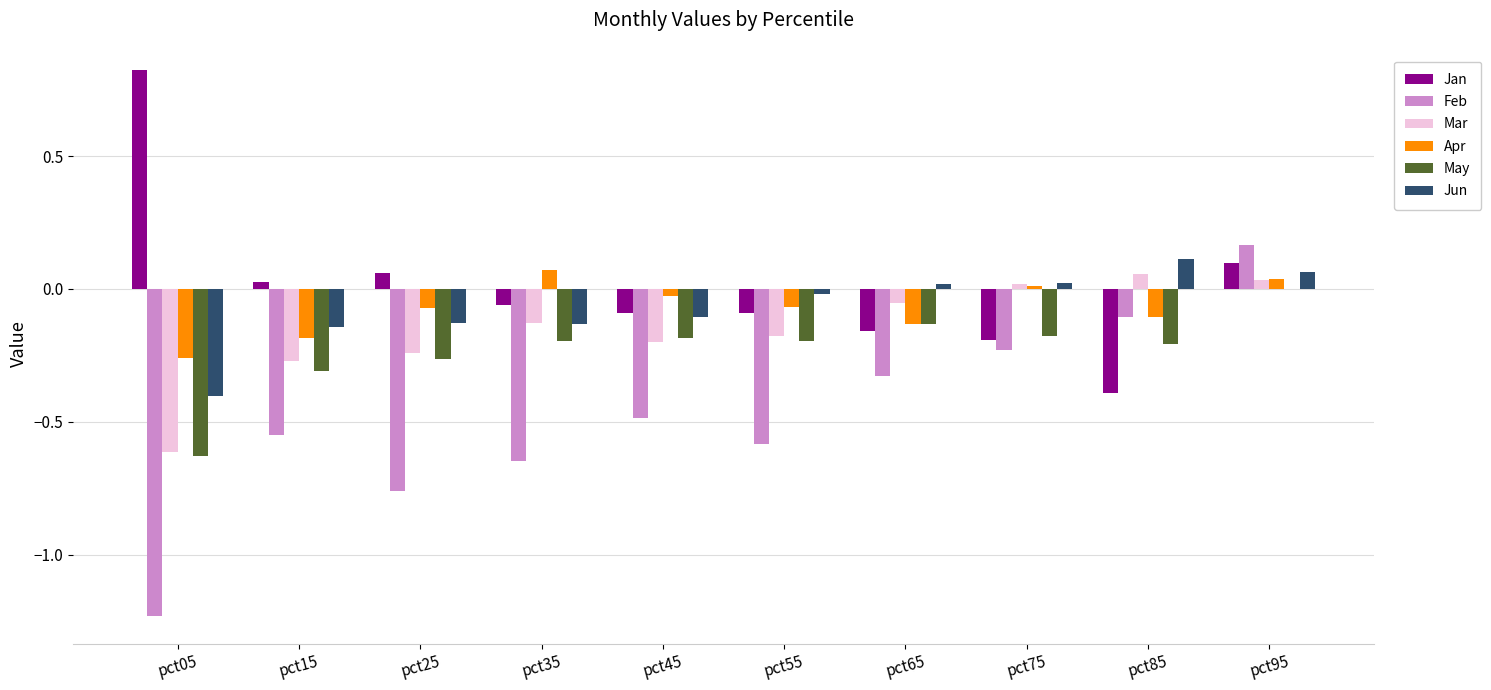

At which label does Jan reach its peak?

pct05